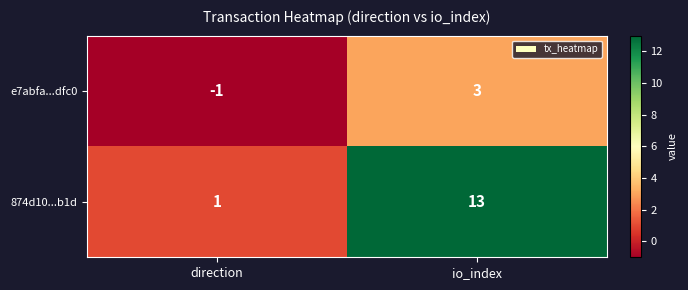

What is the average value of the 874d10...b1d series?

7